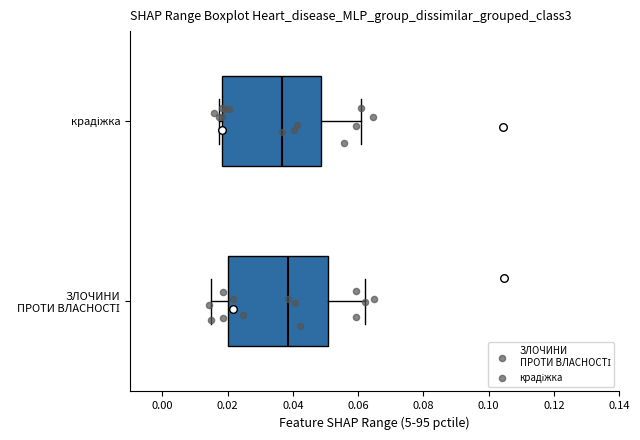

Reading bottom to top, transcribe this box plot: for each box, give where its median line is, the range the box spans, and where its two whiskers end, as read against the x-axis. The values are not printed on the chart, so give them approximately, as read against the axis.

ЗЛОЧИНИ ПРОТИ ВЛАСНОСТІ: median 0.038, box 0.020 to 0.050, whiskers 0.014 to 0.062
крадіжка: median 0.036, box 0.018 to 0.048, whiskers 0.018 (just left of the box's left edge) to 0.060